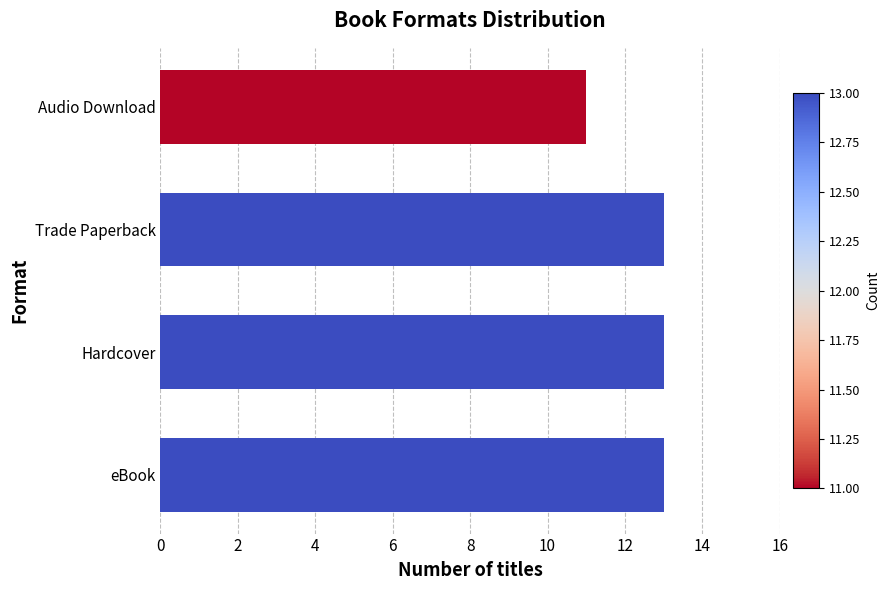

At which category does the chart reach its minimum across all series?

Audio Download